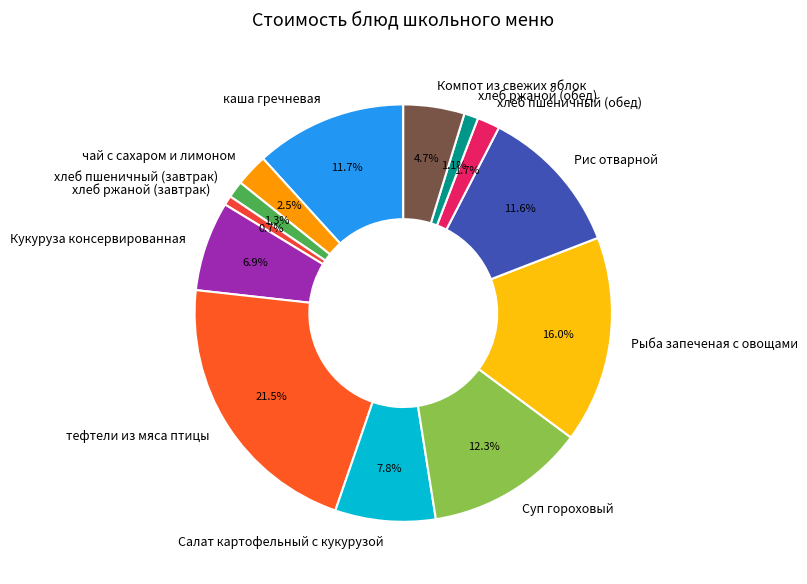

Which slice is the largest?

тефтели из мяса птицы